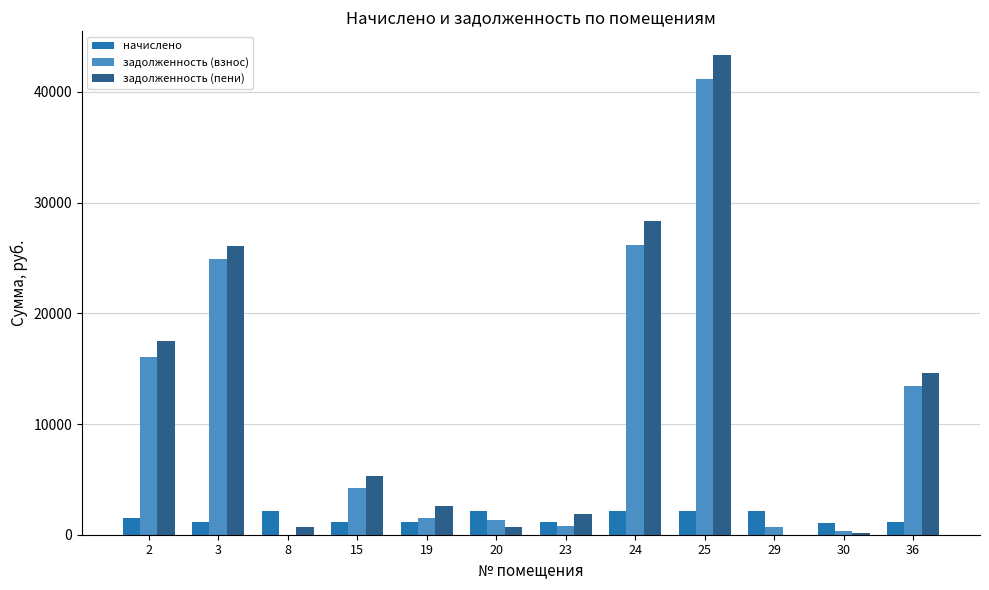

Is the value of начислено at 24 greater than the value of задолженность (взнос) at 8?

Yes